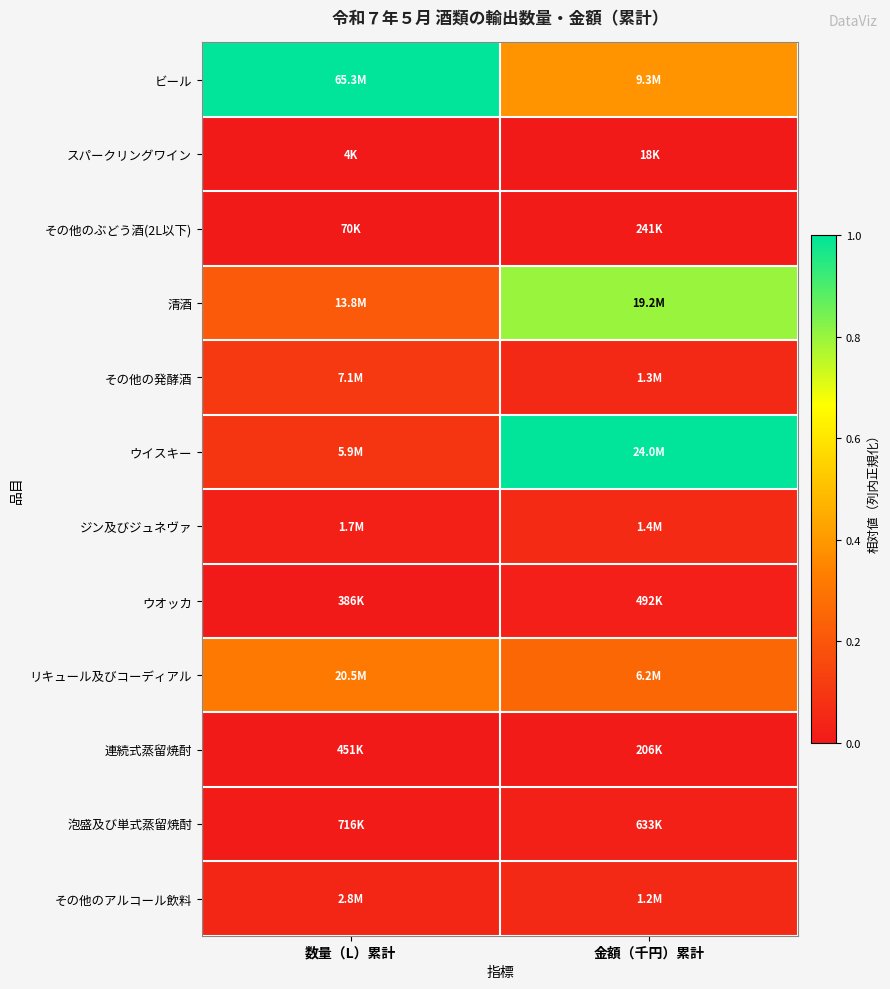

Reading left to right, what are all the values shown in this chart?

ビール: 数量（L）累計=1.0	金額（千円）累計=0.4
スパークリングワイン: 数量（L）累計=0.0	金額（千円）累計=0.0
その他のぶどう酒(2L以下): 数量（L）累計=0.0	金額（千円）累計=0.0
清酒: 数量（L）累計=0.2	金額（千円）累計=0.8
その他の発酵酒: 数量（L）累計=0.1	金額（千円）累計=0.1
ウイスキー: 数量（L）累計=0.1	金額（千円）累計=1.0
ジン及びジュネヴァ: 数量（L）累計=0.0	金額（千円）累計=0.1
ウオッカ: 数量（L）累計=0.0	金額（千円）累計=0.0
リキュール及びコーディアル: 数量（L）累計=0.3	金額（千円）累計=0.3
連続式蒸留焼酎: 数量（L）累計=0.0	金額（千円）累計=0.0
泡盛及び単式蒸留焼酎: 数量（L）累計=0.0	金額（千円）累計=0.0
その他のアルコール飲料: 数量（L）累計=0.0	金額（千円）累計=0.1